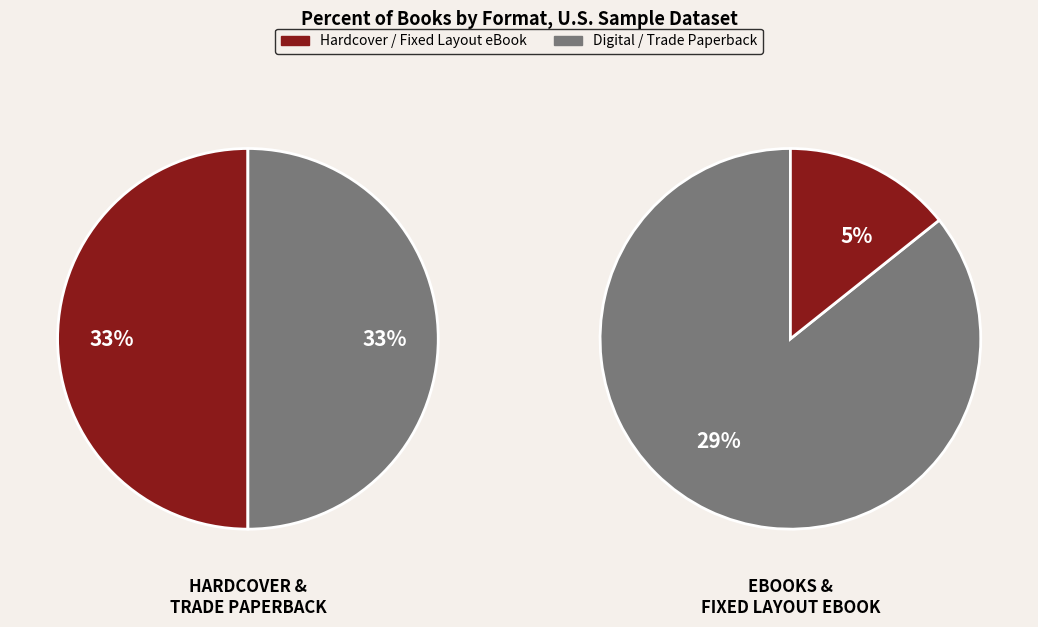

To the nearest percent, what is the difference between the Fixed Layout eBook and Hardcover slice percentages?

27%